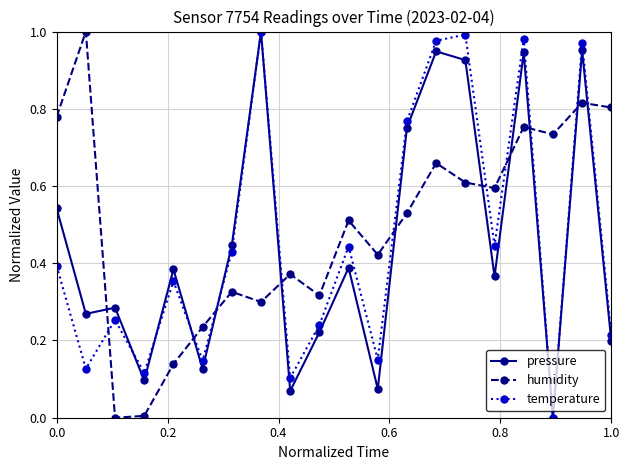

True or false: temperature and humidity cross at least once.

True